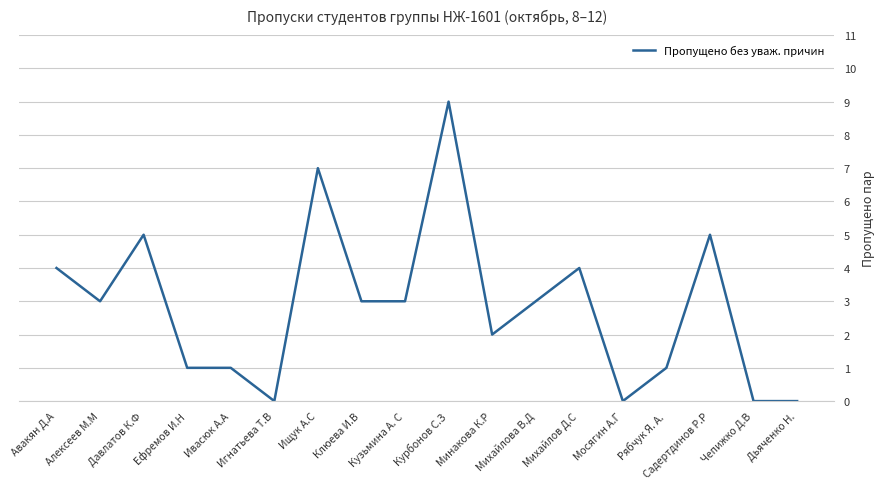

How many lines are shown in the chart?

1